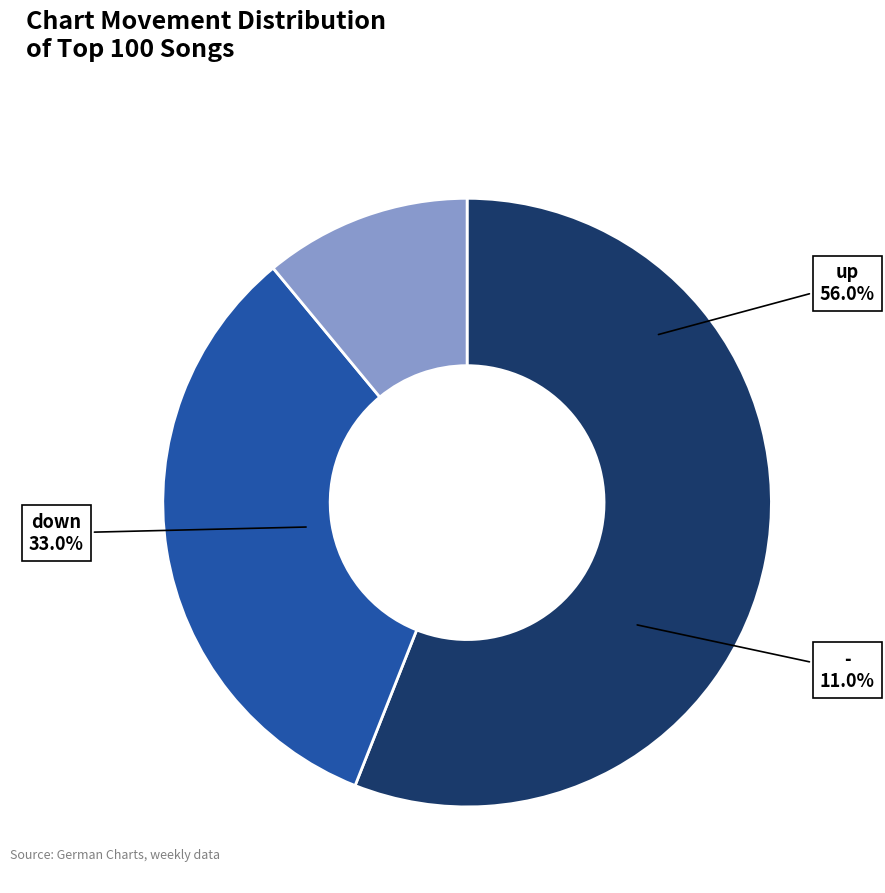

Is there any slice that represents more than half of the pie?

Yes